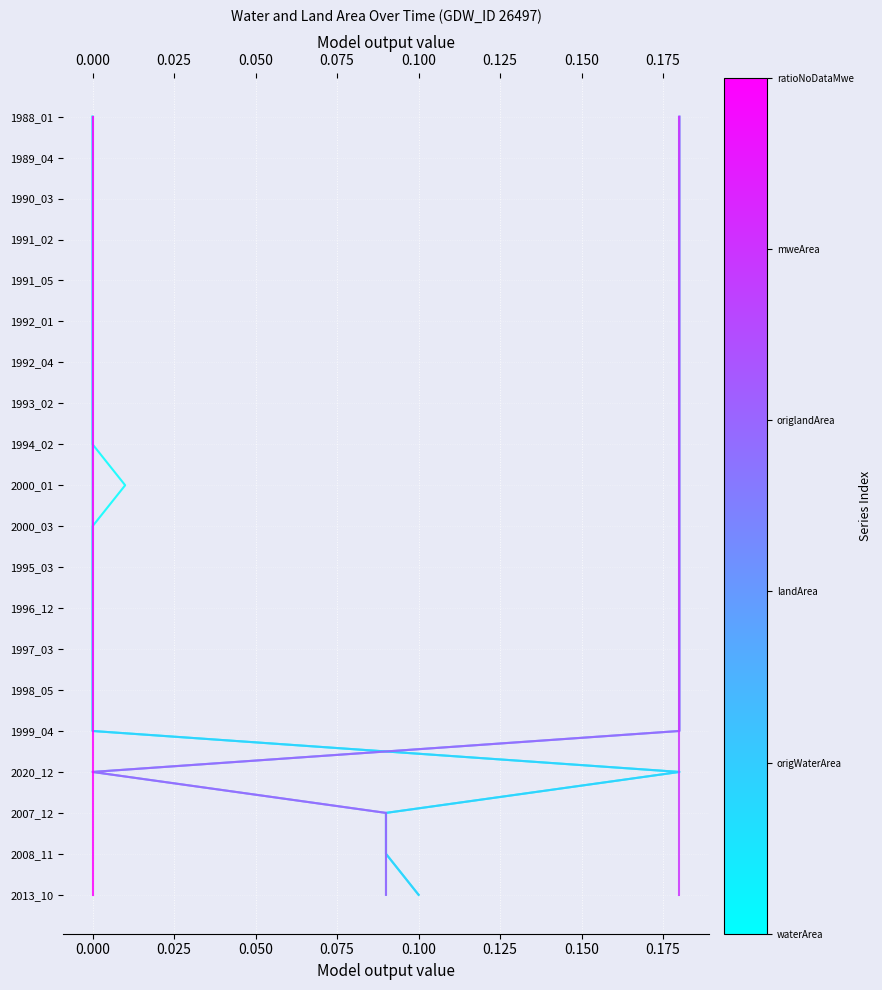

True or false: landArea and origWaterArea cross at least once.

False